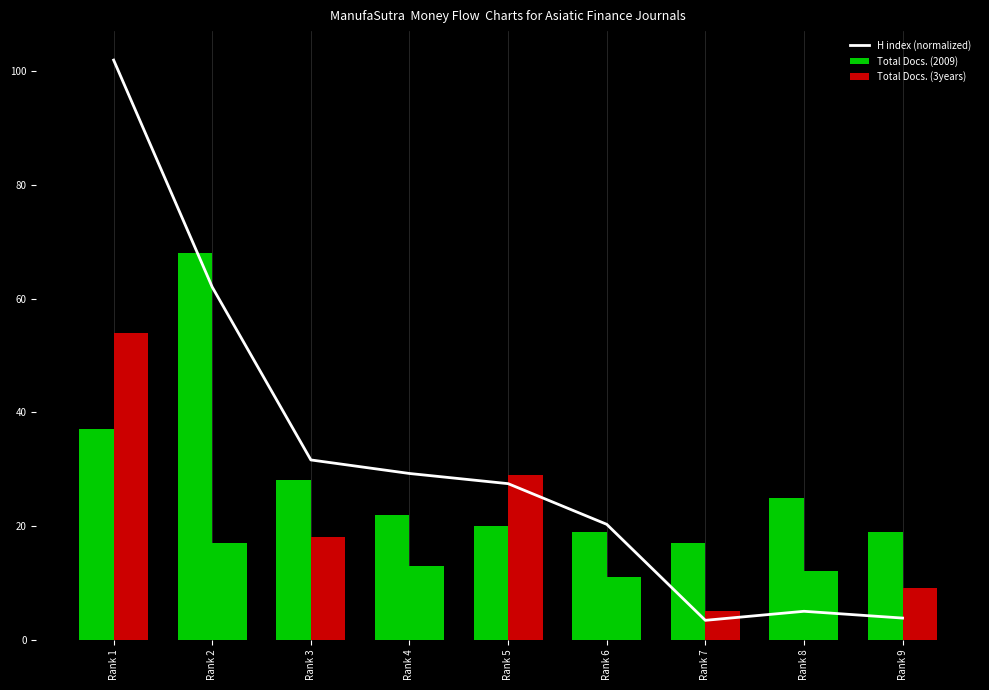

Rank the series by their average value, from highest to lowest.

H index (normalized), Total Docs. (2009), Total Docs. (3years)